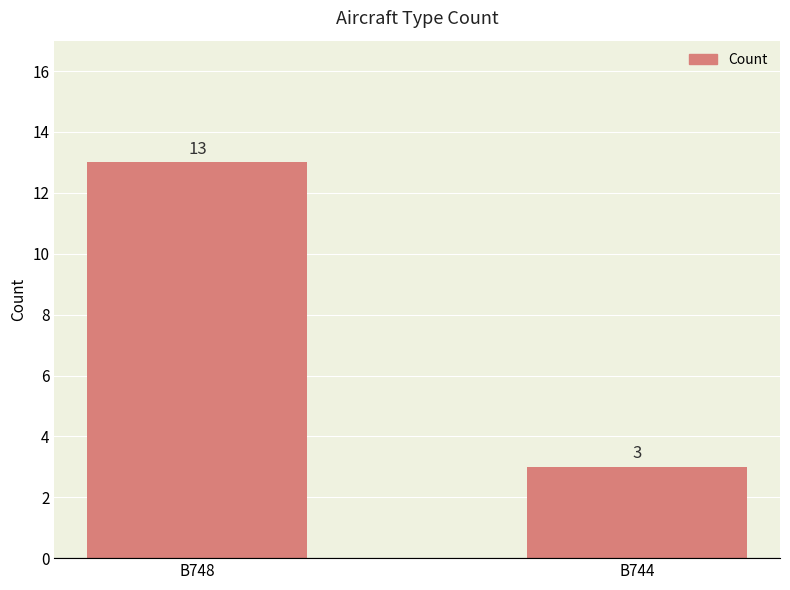

Count the number of data series in this chart.

1